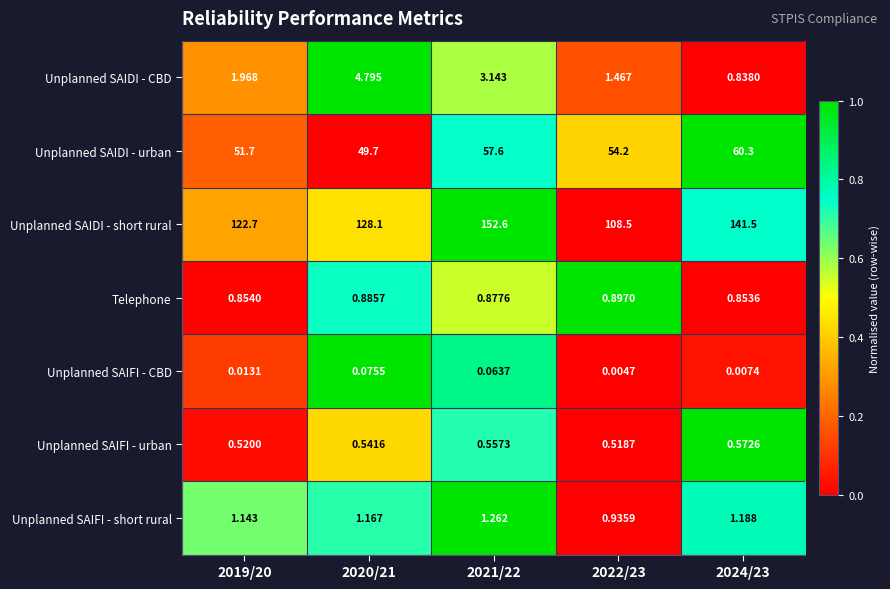

List the series in order of their peak value, lowest first.

Unplanned SAIFI - CBD, Unplanned SAIFI - urban, Telephone, Unplanned SAIFI - short rural, Unplanned SAIDI - CBD, Unplanned SAIDI - urban, Unplanned SAIDI - short rural